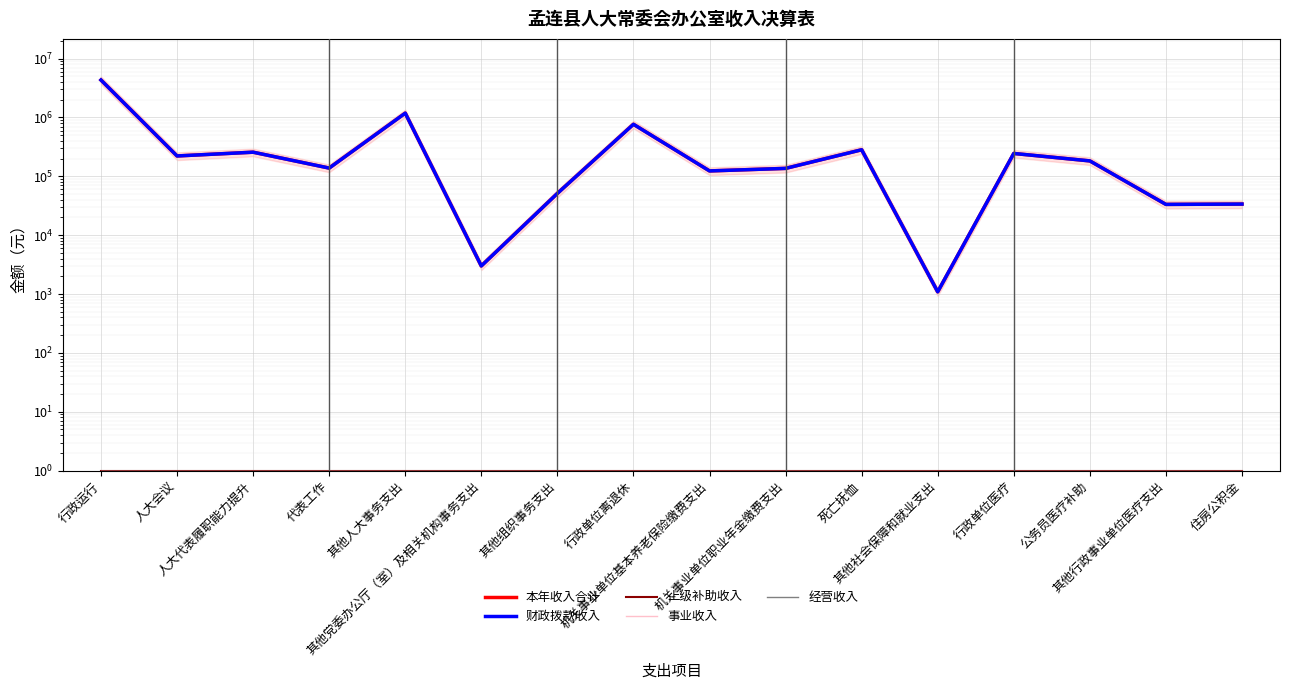

What is the minimum value shown in the chart?

1.0